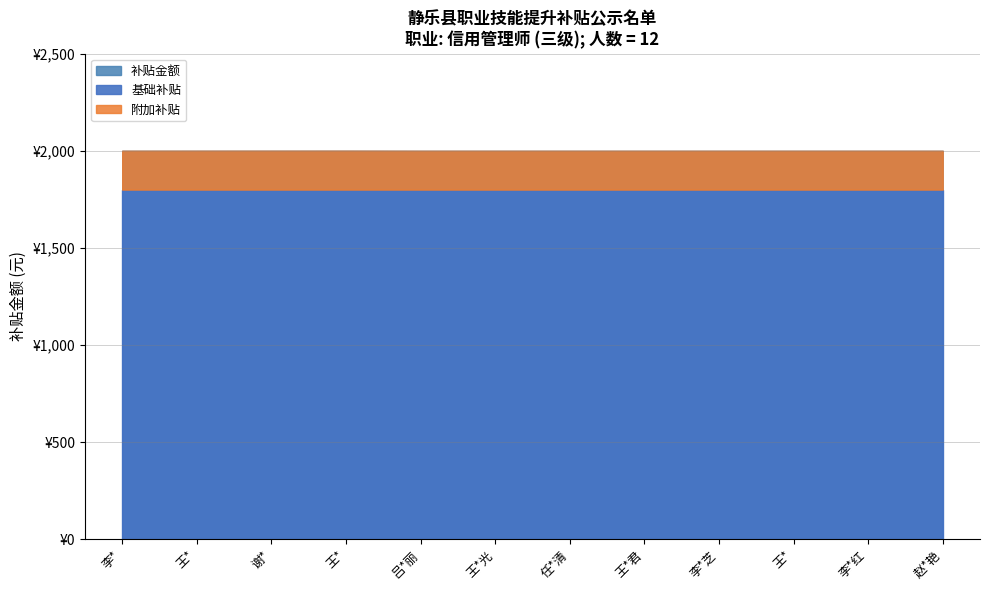

What is the smallest value displayed?

2000.0